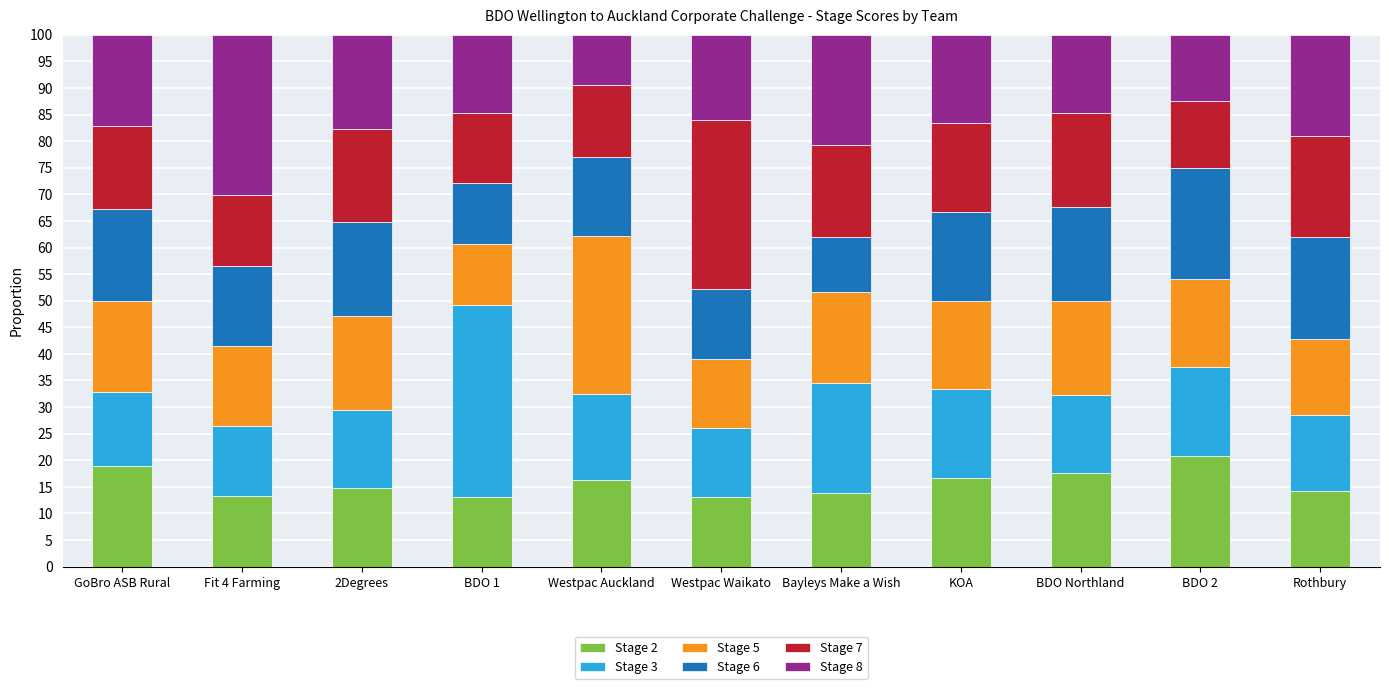

What is the total value across all series at Westpac Auckland?

100.0